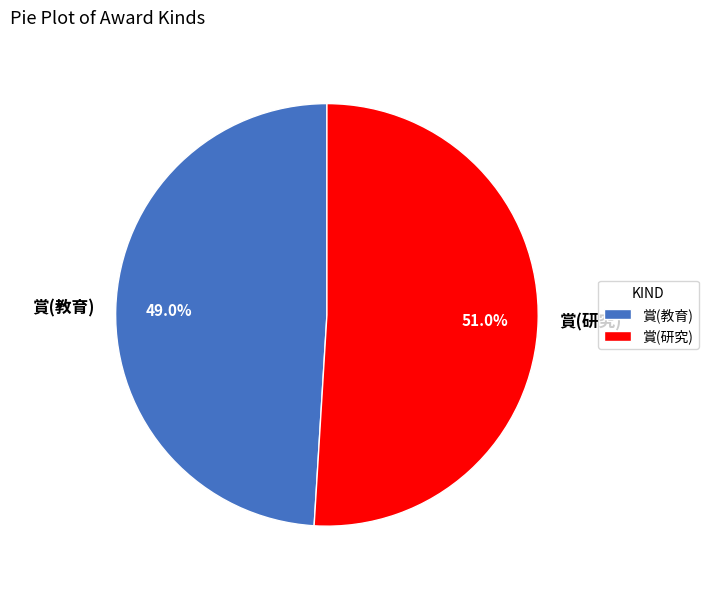

Is it true that 賞(教育) is 49% of the pie?

True